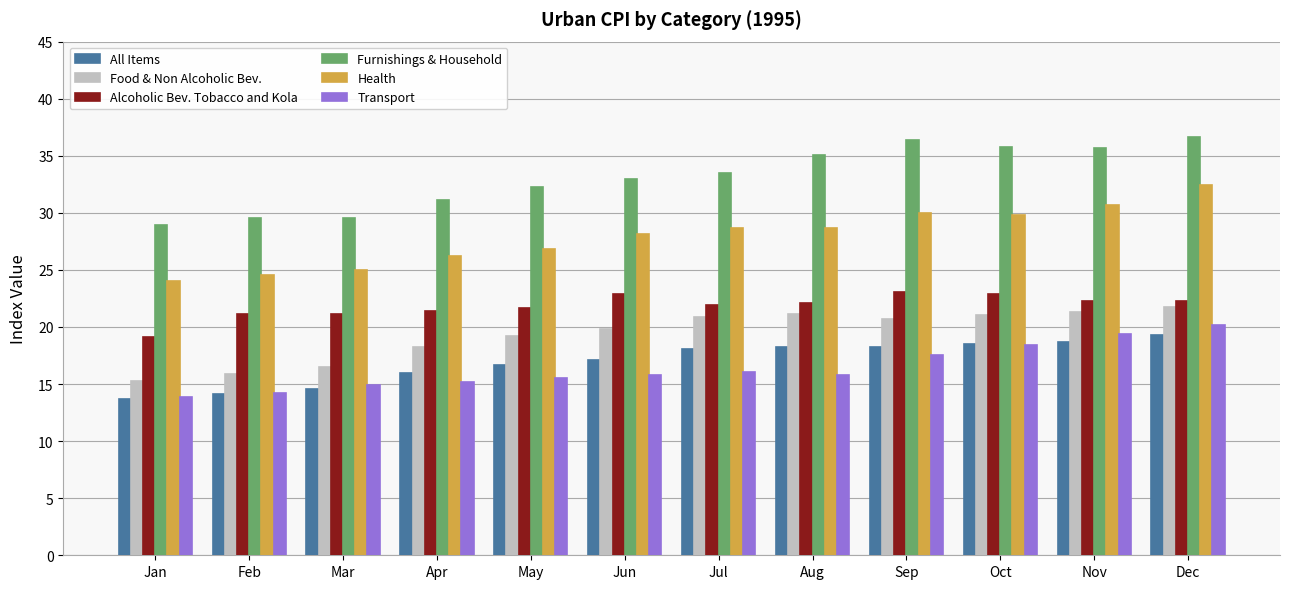

What is the total value across all series at Dec?

152.5